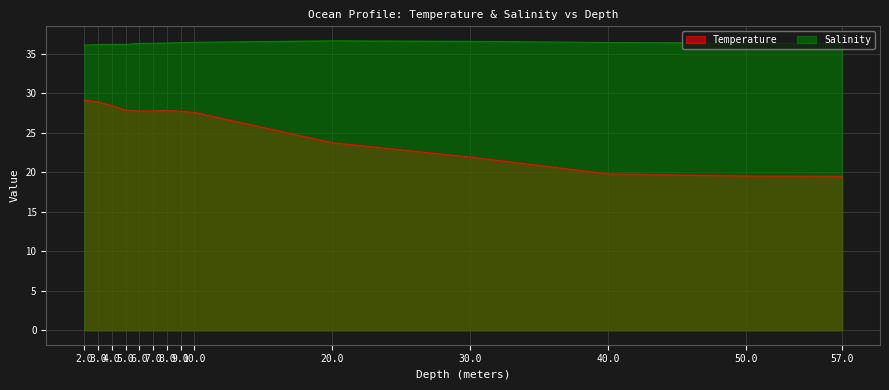

How many data points in Temperature are less than 27?

5